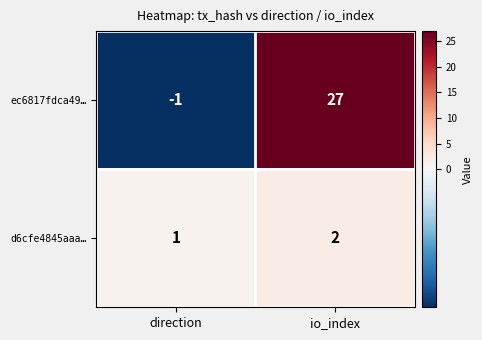

What is the maximum value for ec6817fdca49…?

27